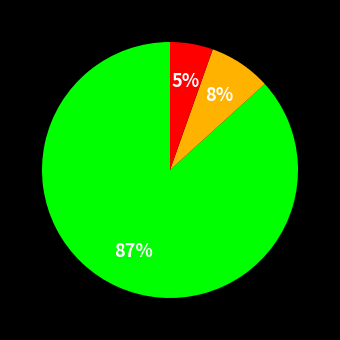

To the nearest percent, what is the average slice percentage?

33%